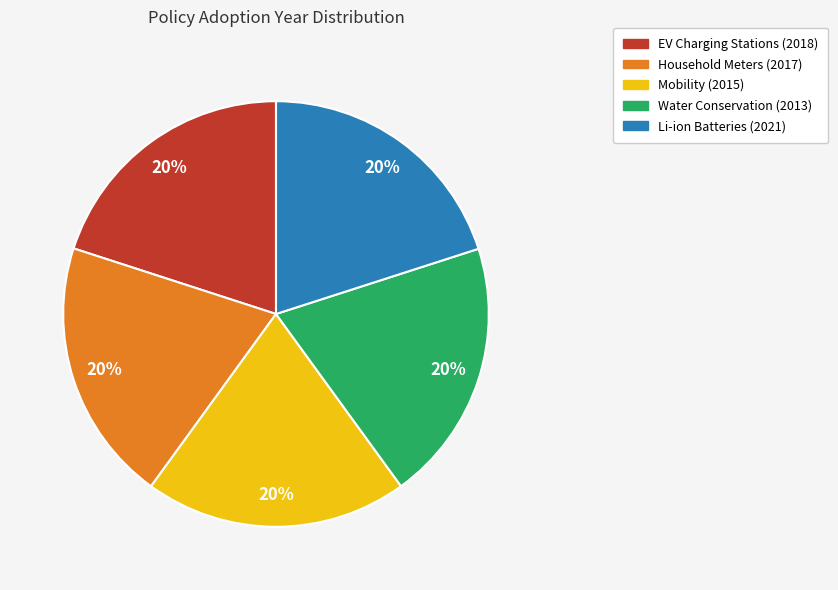

Combined, do Water Conservation (2013) and Household Meters (2017) account for over 50%?

No